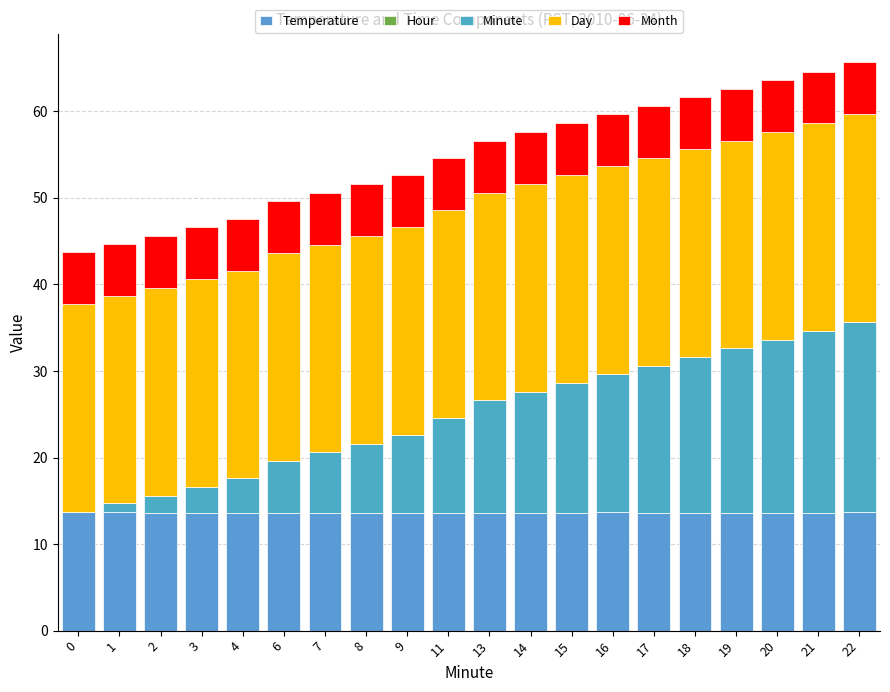

What is the difference between the maximum and minimum values in the Temperature series?

0.1